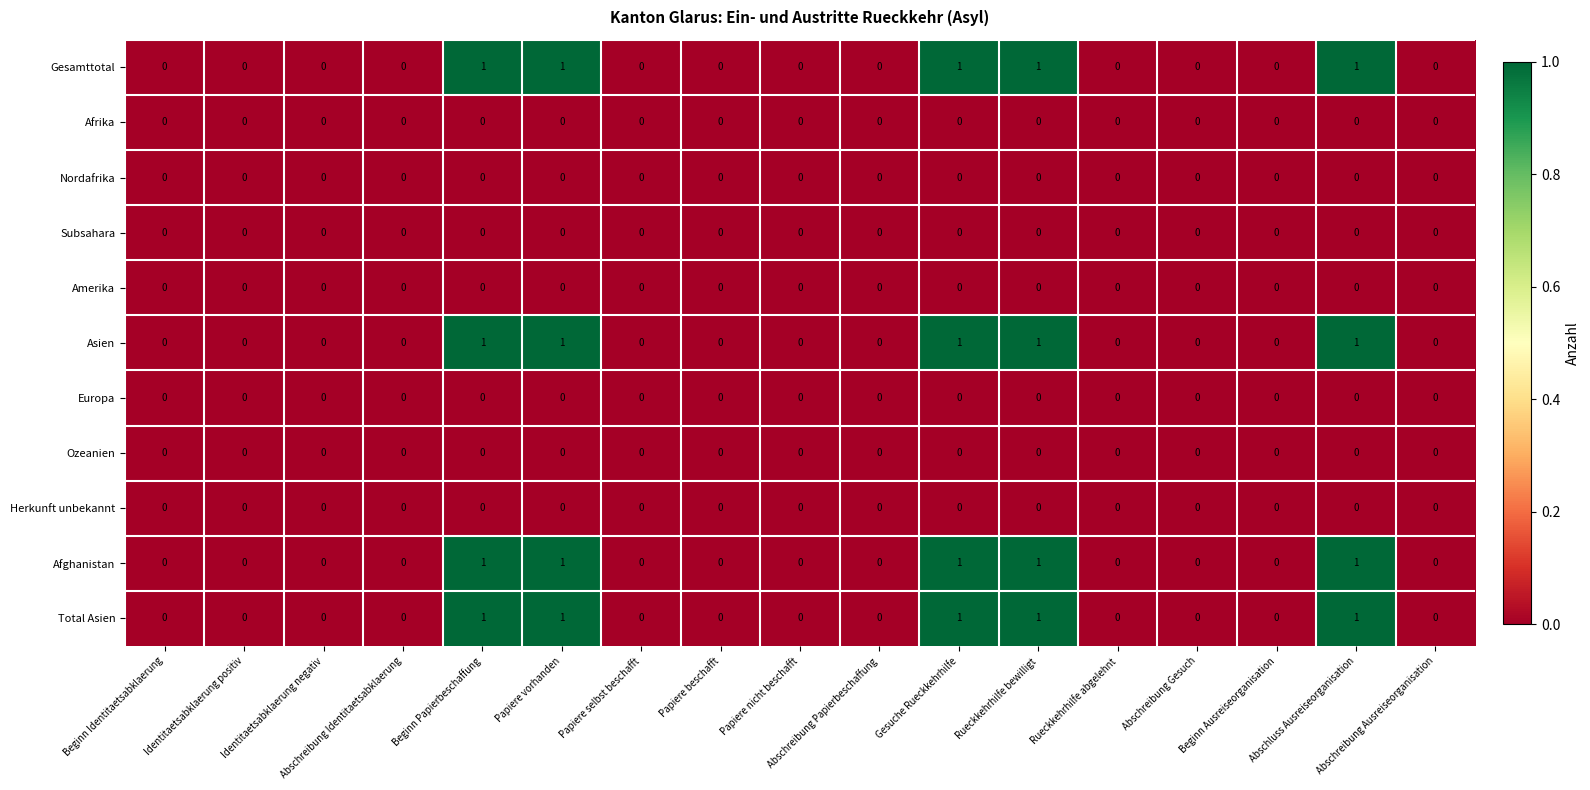

Is it true that Herkunft unbekannt equals 0 at Papiere beschafft?

True